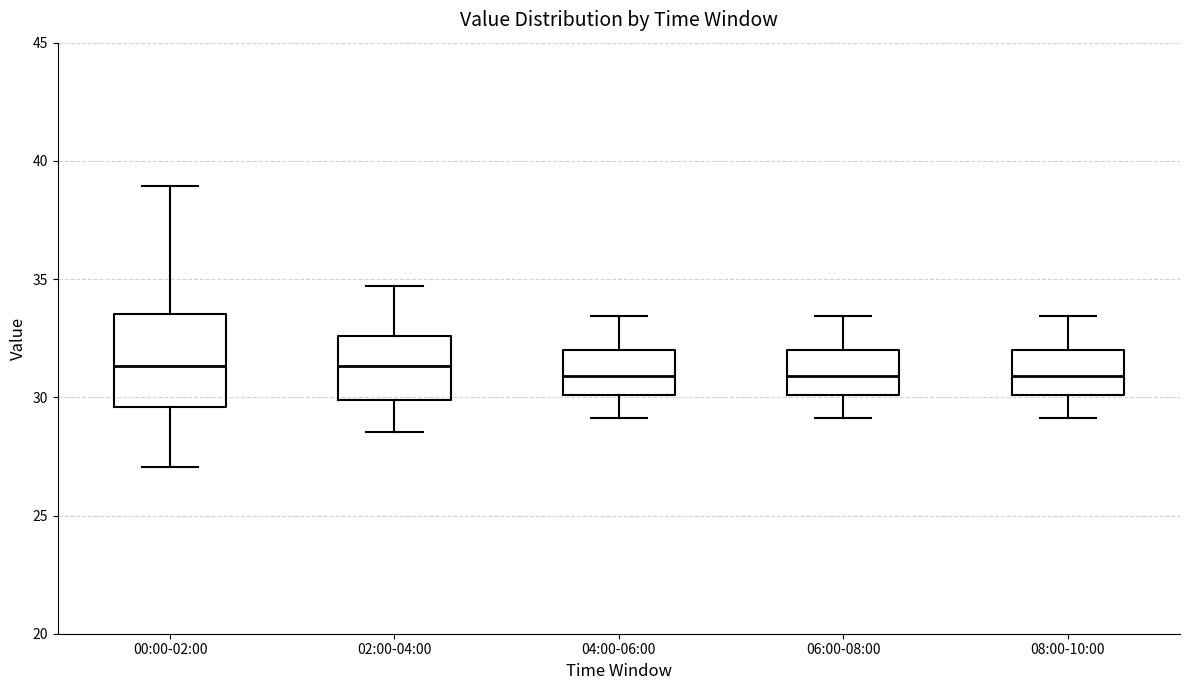

Where is the upper edge of the box for 00:00-02:00 on the y-axis? The values are not printed on the chart, so give them approximately, as read against the axis.

33.5